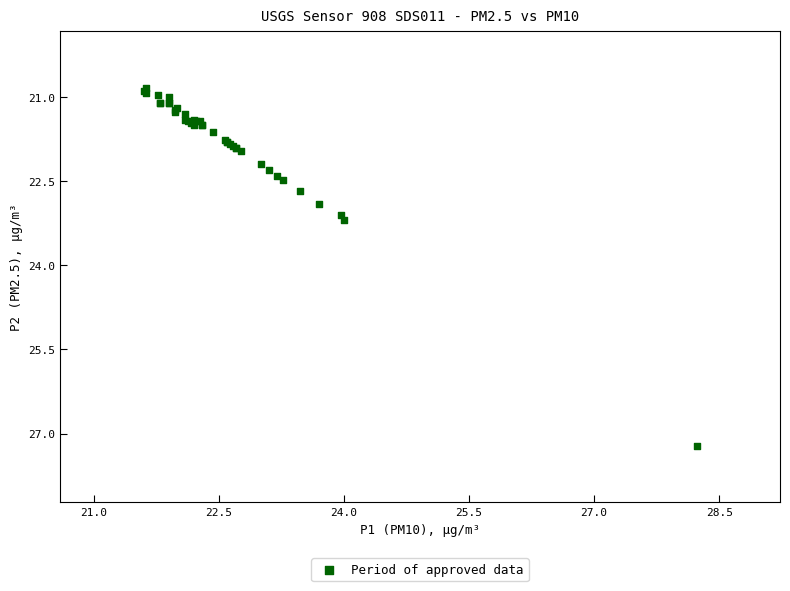

What Y value in the scatter plot is closest to 24?

23.2